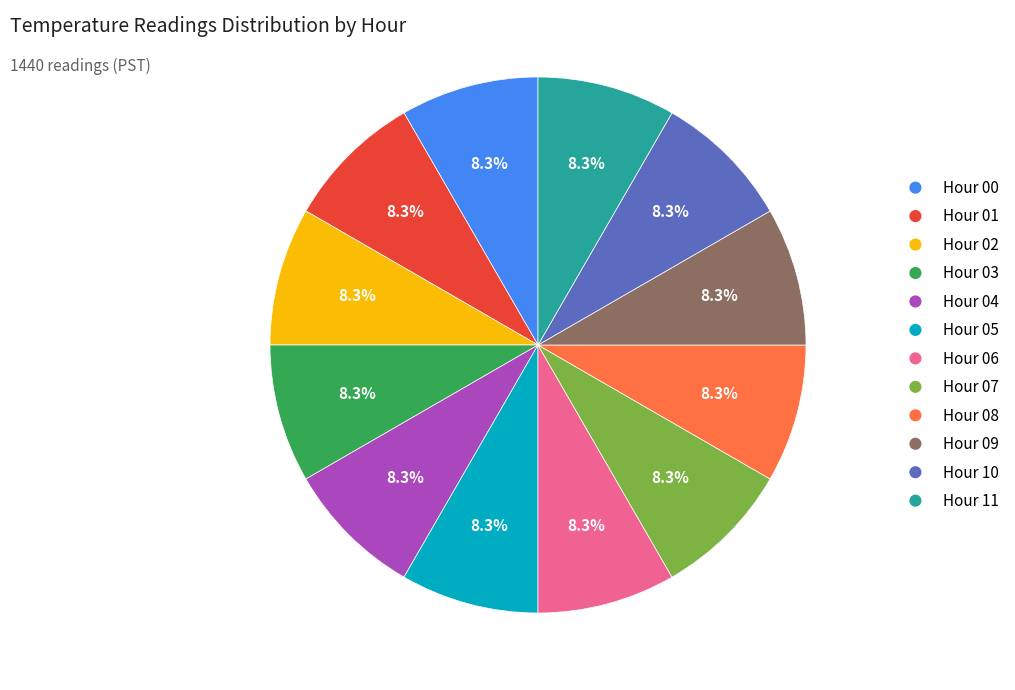

Is Hour 03 the majority of the pie?

No